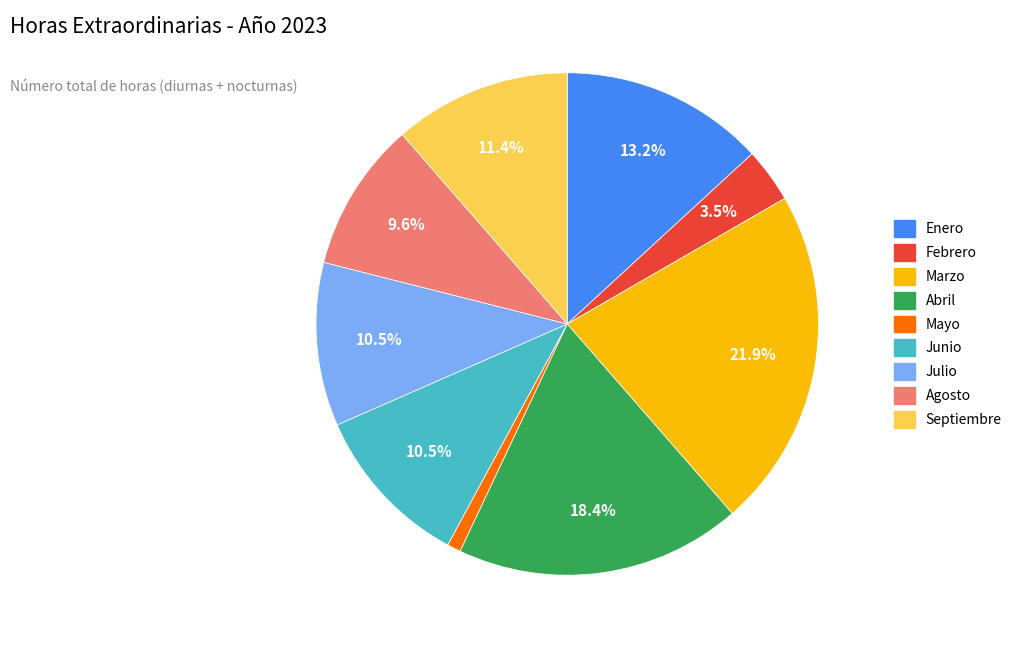

What is the ratio of the value at Febrero to the value at Julio?

0.3